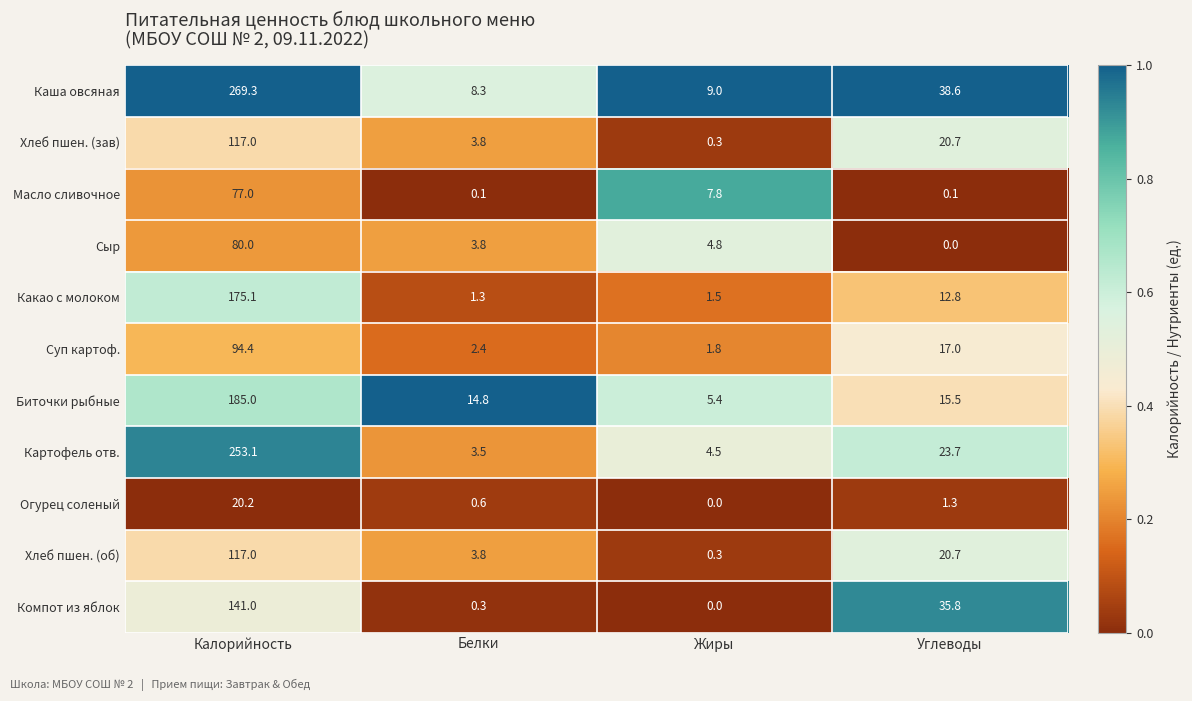

Rank the categories by Биточки рыбные value from highest to lowest.

Калорийность, Углеводы, Белки, Жиры